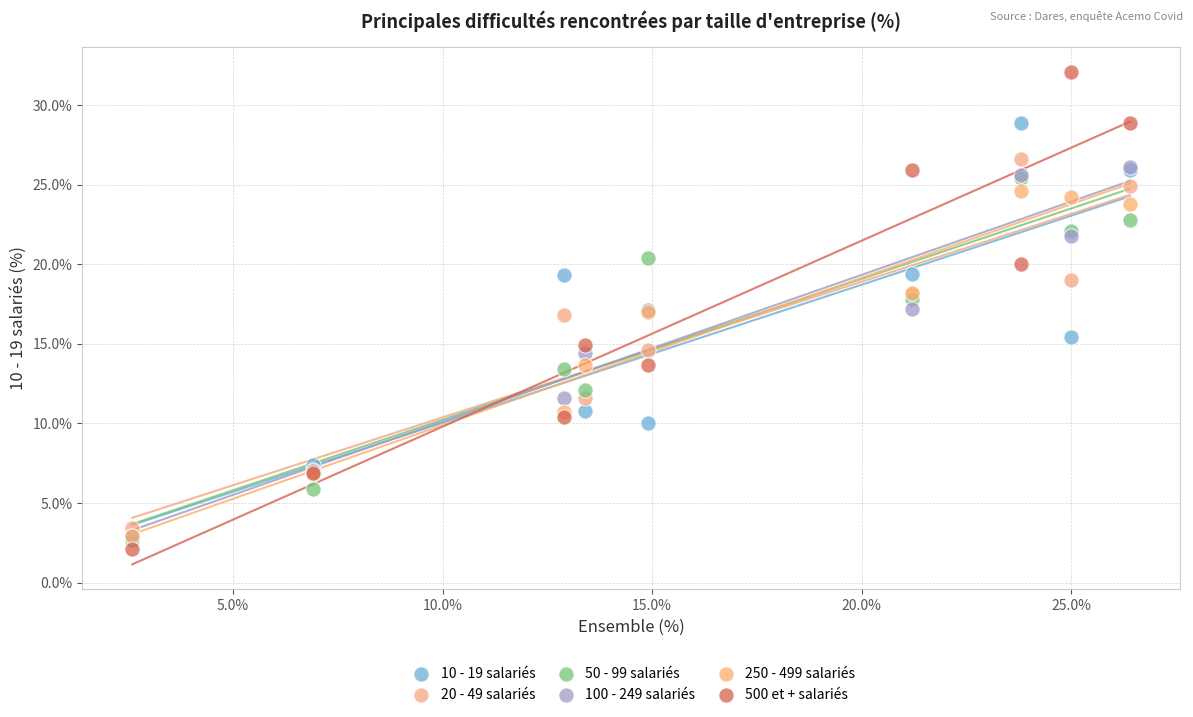

What are all the series names shown in the legend?

10 - 19 salariés, 20 - 49 salariés, 50 - 99 salariés, 100 - 249 salariés, 250 - 499 salariés, 500 et + salariés